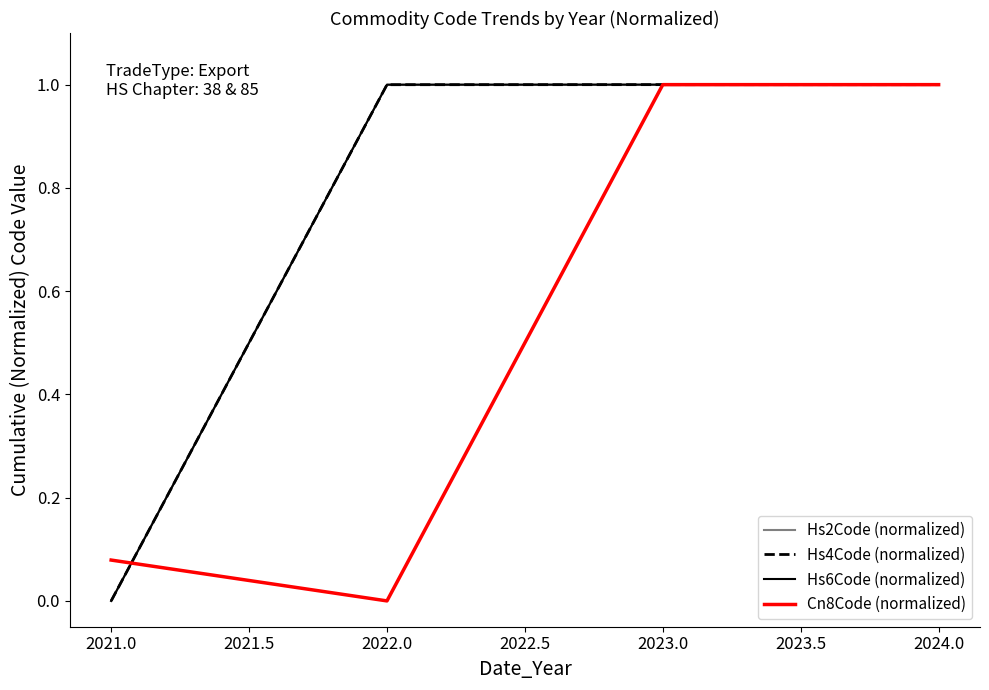

What position from the left is 2021.0?

1